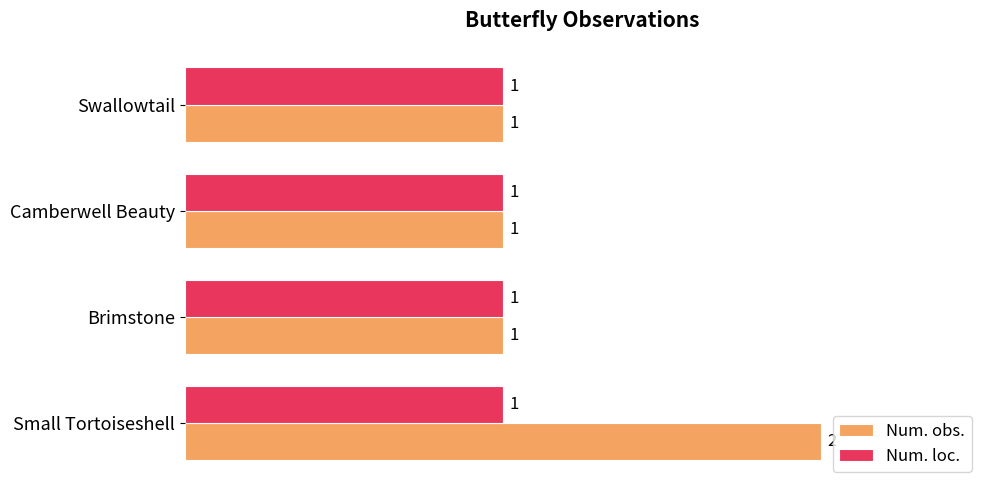

At which category is the sum across all series the highest?

Small Tortoiseshell